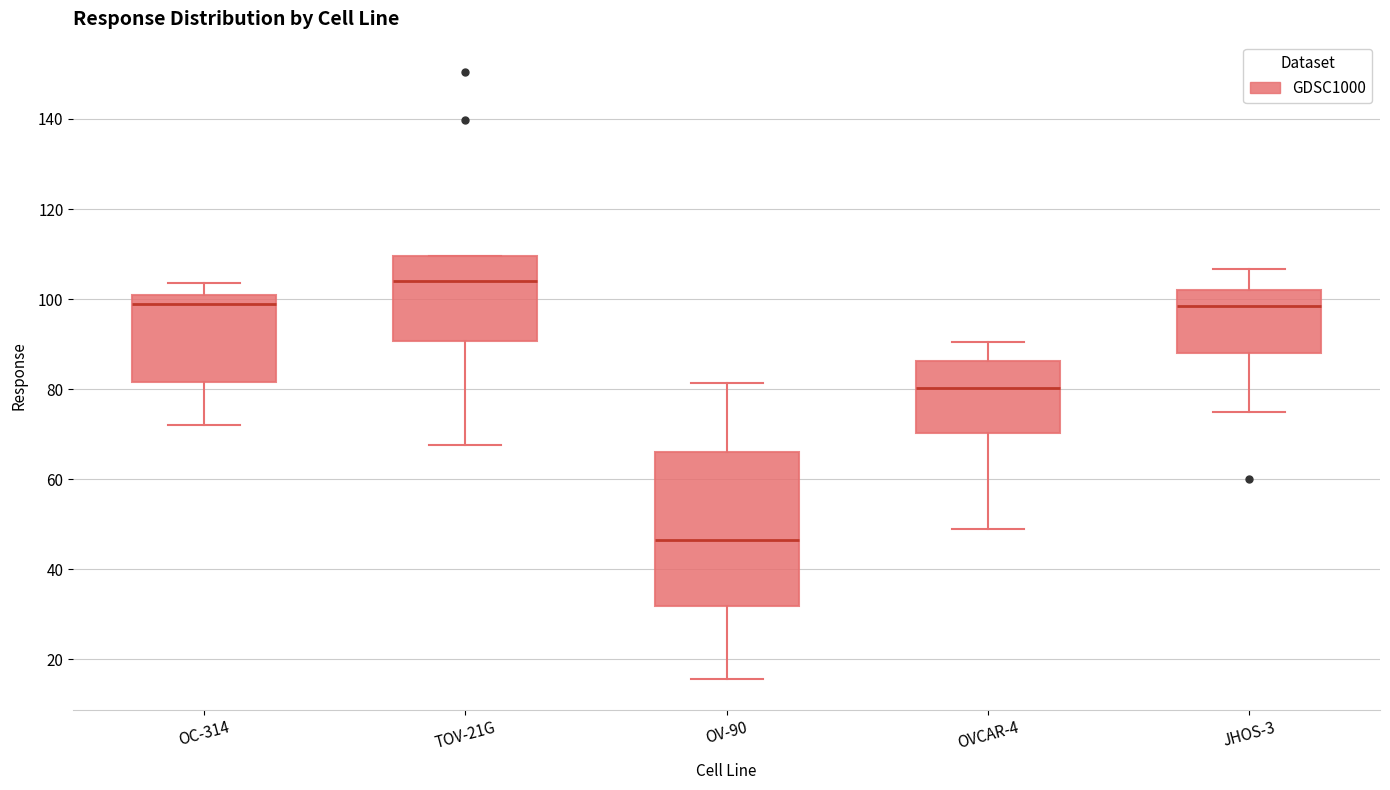

Which box has the lowest median line?

OV-90